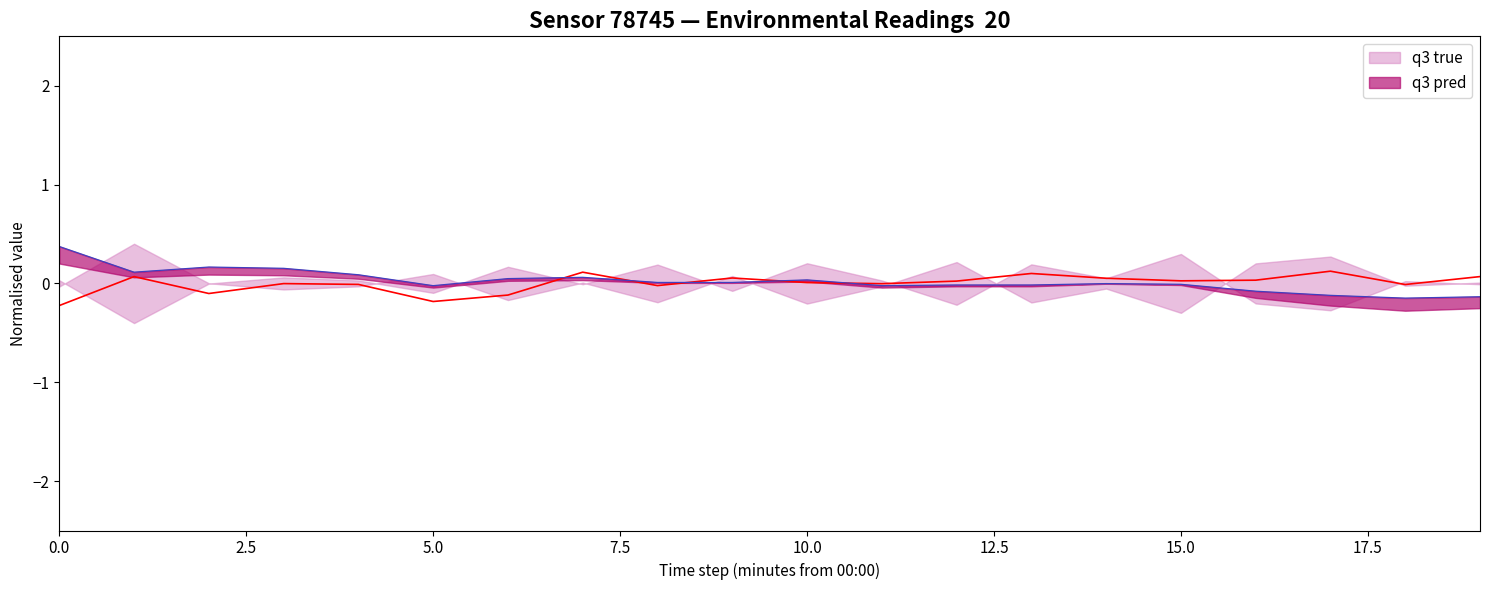

Does the chart have visible grid lines?

No